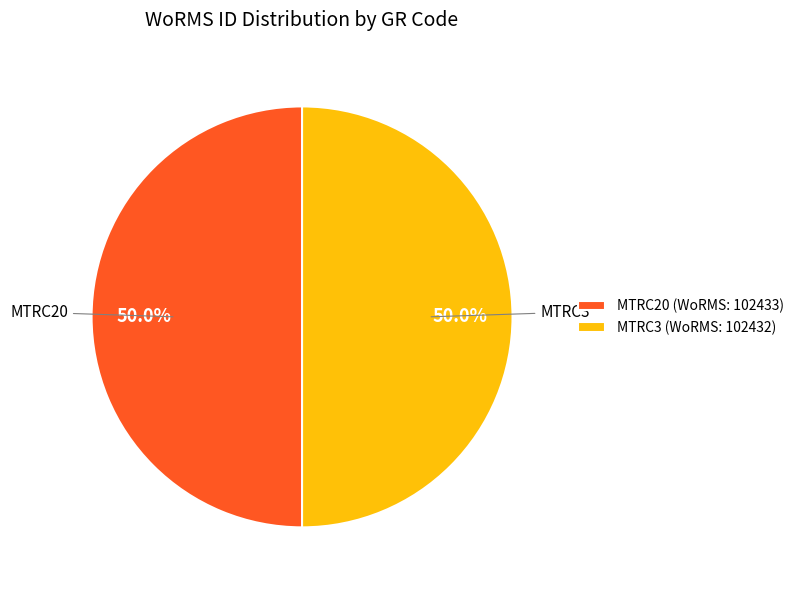

What is the ratio of the value at MTRC20 (WoRMS: 102433) to the value at MTRC3 (WoRMS: 102432)?

1.0